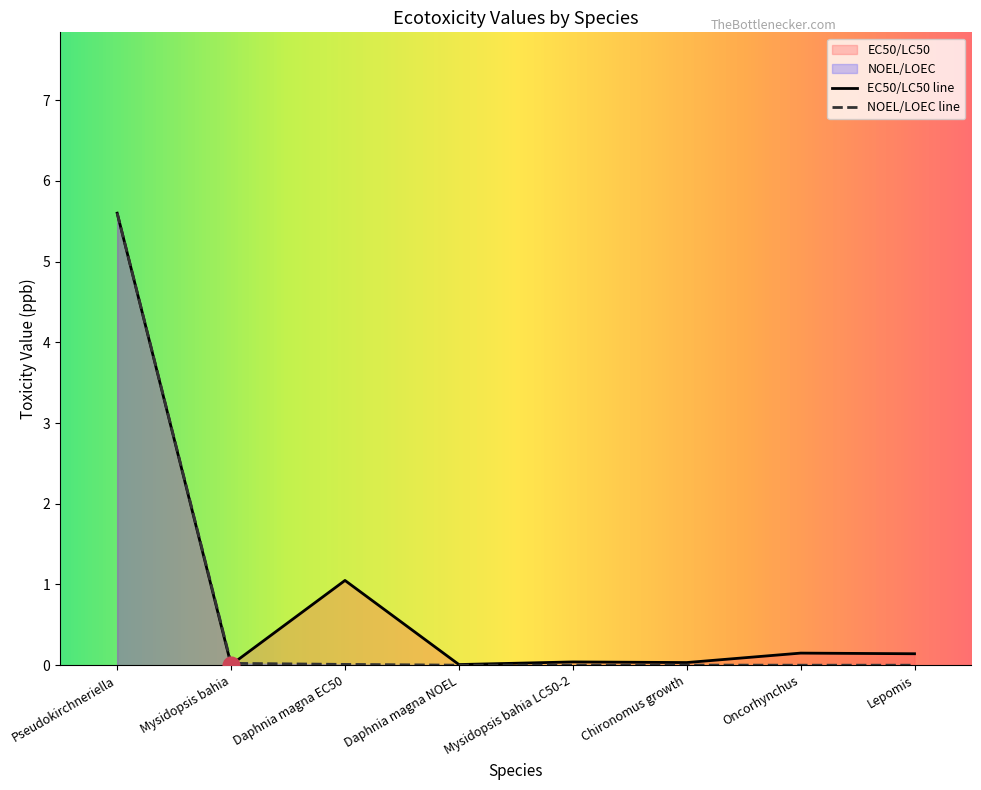

What is the difference between the maximum and second lowest values in the EC50/LC50 series?

5.6